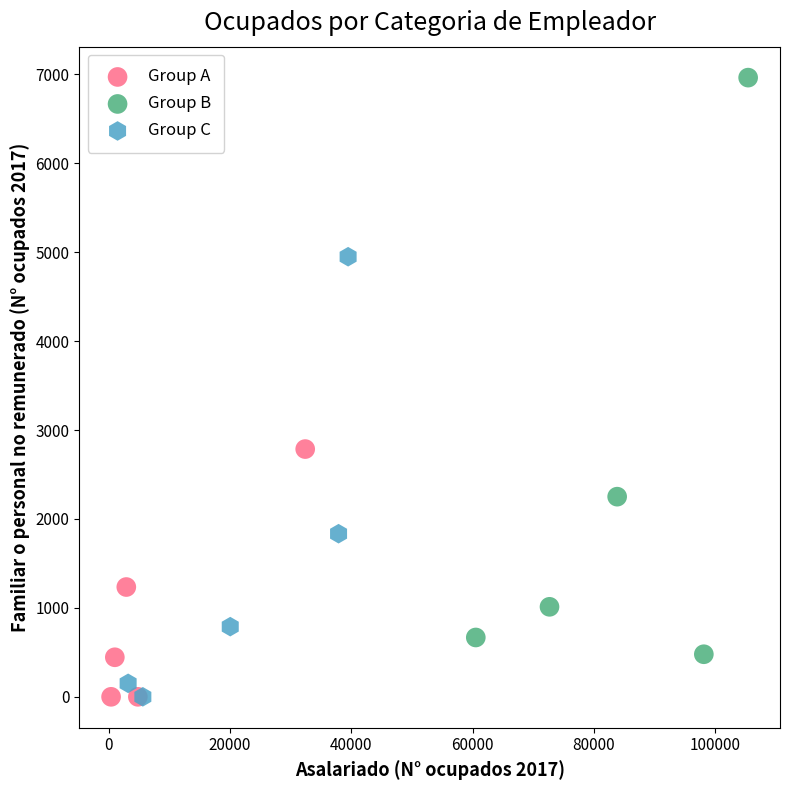

Which series has the largest Y range (max minus min)?

Group B